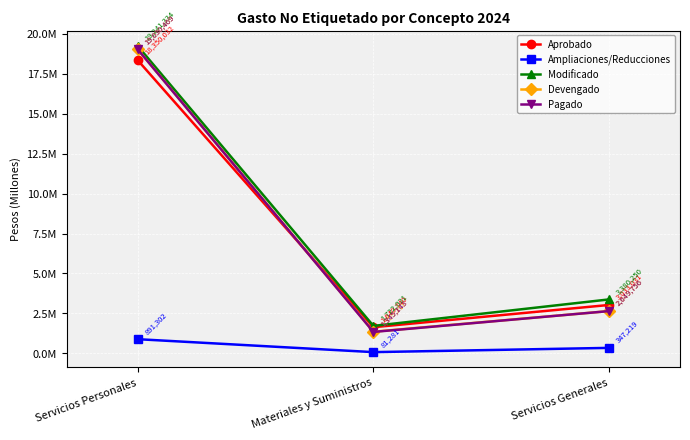

True or false: Ampliaciones/Reducciones has a value of 135551 at Servicios Generales.

False